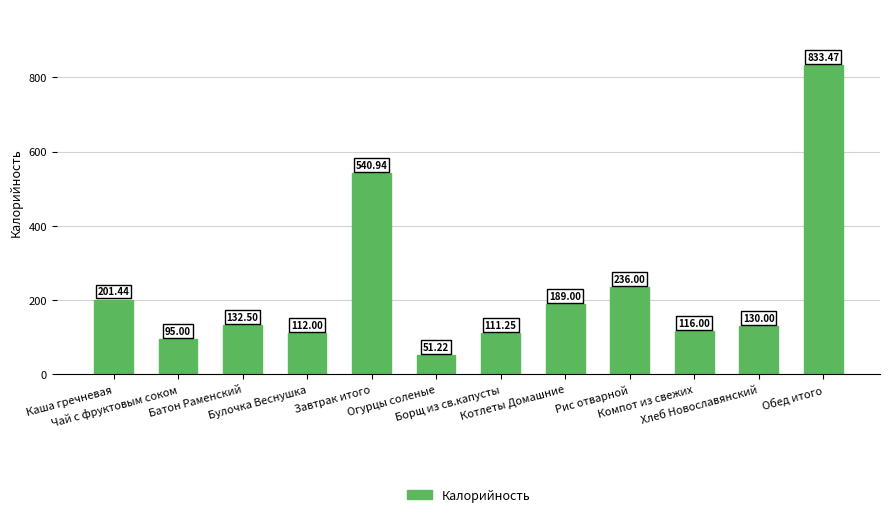

Which category has the lowest value across all series?

Огурцы соленые